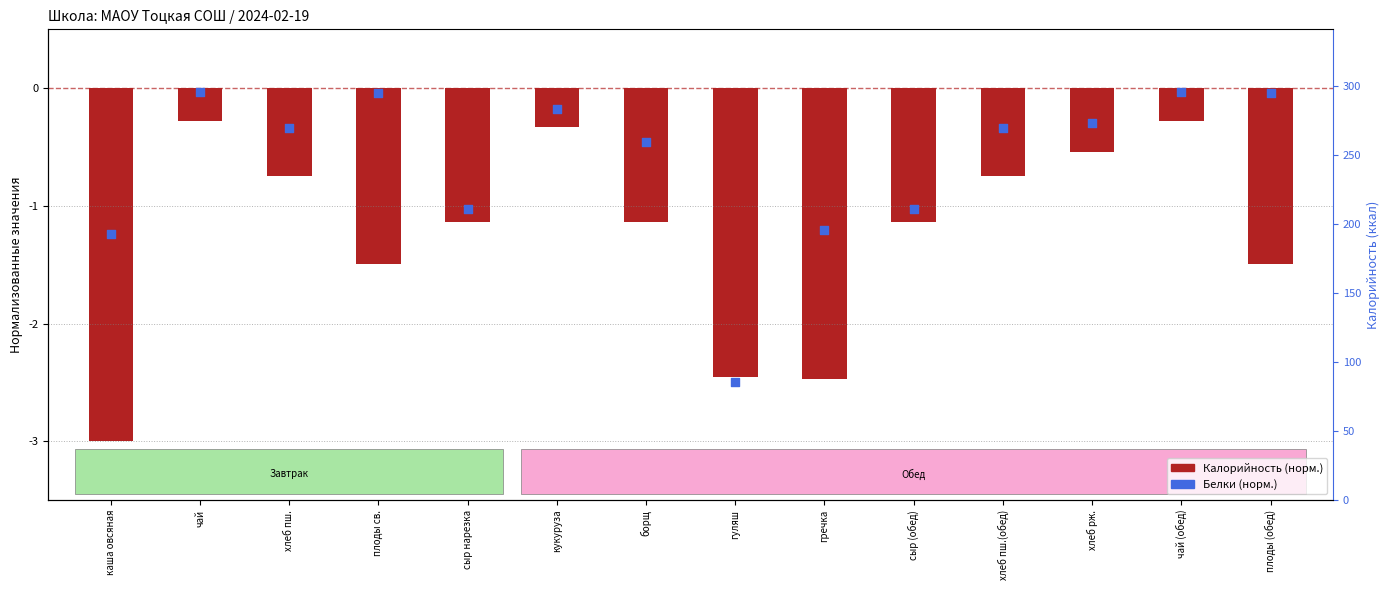

At which category is the sum across all series the highest?

чай